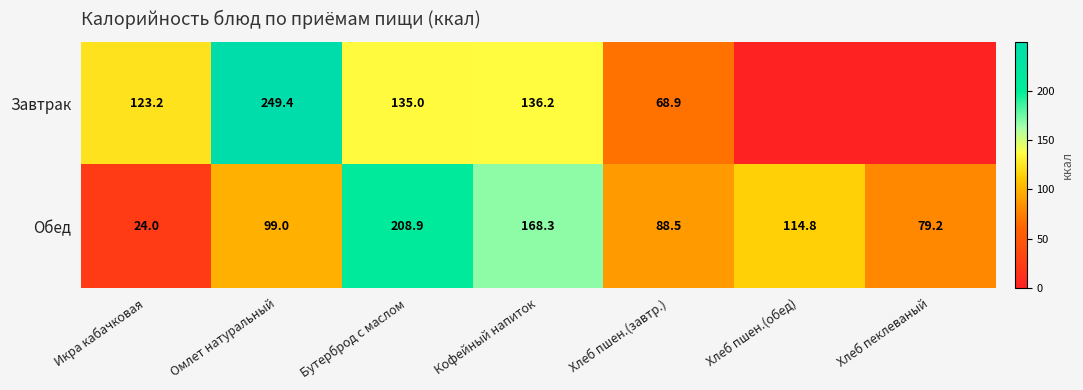

The Завтрак series shows 177.3 at Икра кабачковая. True or false?

False